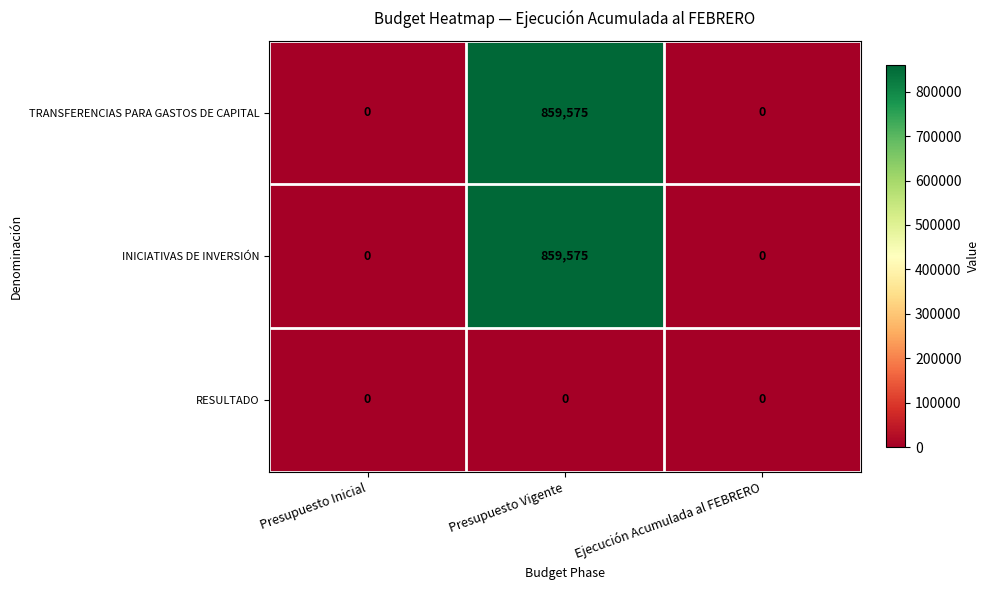

Reading left to right, transcribe all the data shown in this chart.

TRANSFERENCIAS PARA GASTOS DE CAPITAL: Presupuesto Inicial=0	Presupuesto Vigente=859575	Ejecución Acumulada al FEBRERO=0
INICIATIVAS DE INVERSIÓN: Presupuesto Inicial=0	Presupuesto Vigente=859575	Ejecución Acumulada al FEBRERO=0
RESULTADO: Presupuesto Inicial=0	Presupuesto Vigente=0	Ejecución Acumulada al FEBRERO=0